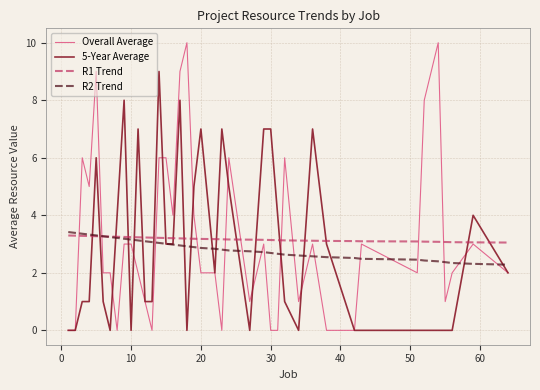

Which series has the largest range (max minus min)?

Overall Average